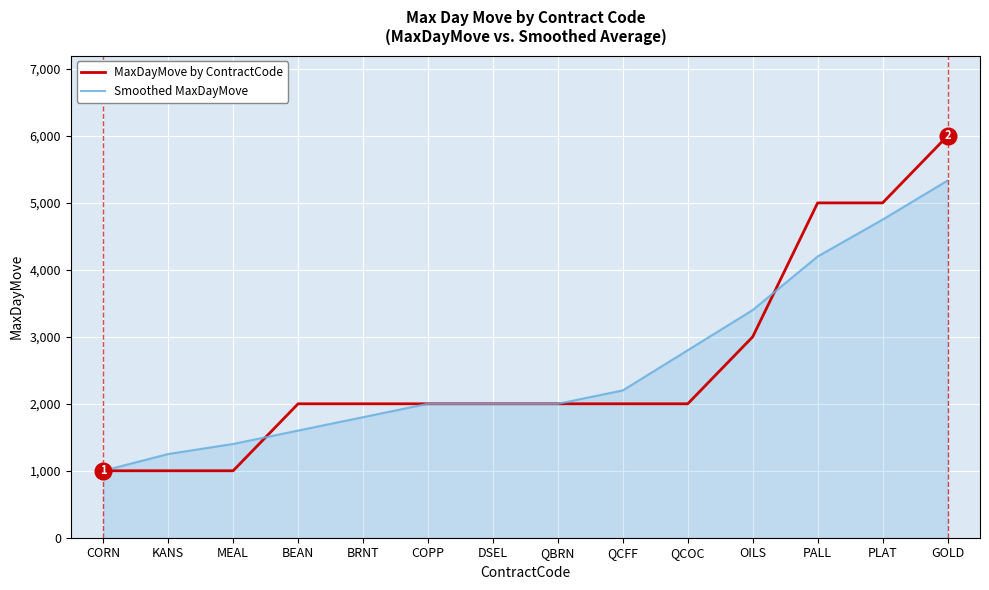

What value does the MaxDayMove by ContractCode series have at MEAL?

1000.0